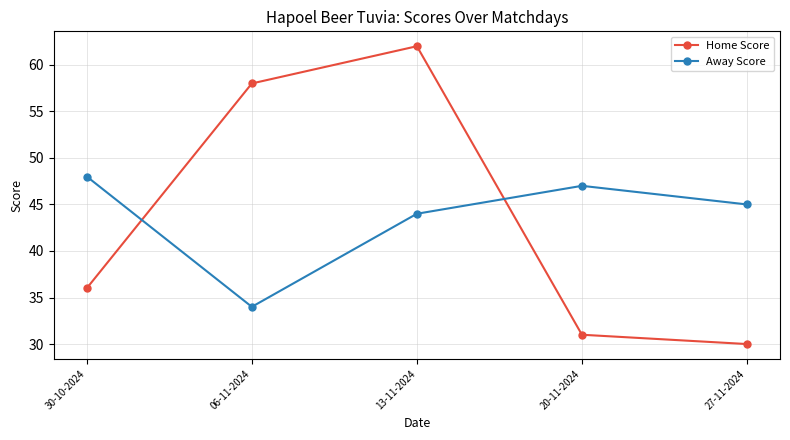

True or false: Home Score and Away Score cross at least once.

True